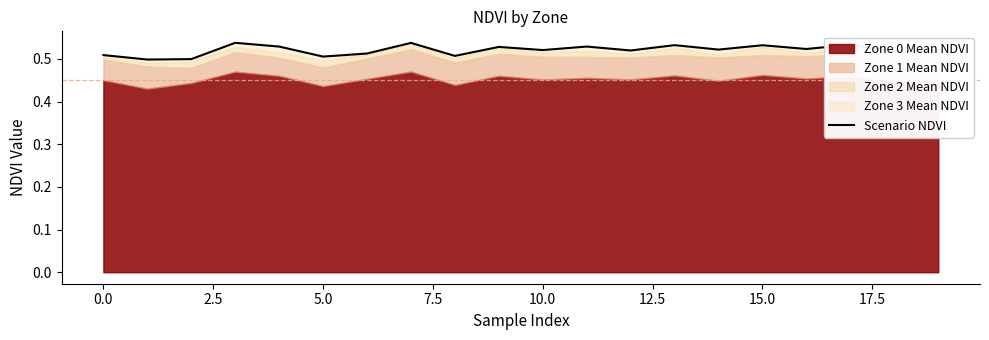

True or false: the data shows 0.9 at 7.5.

False